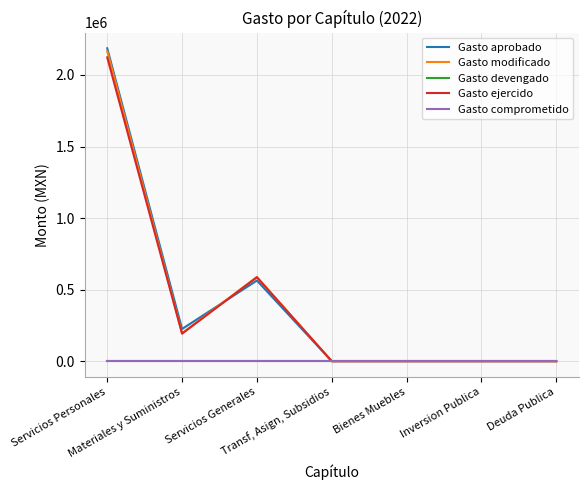

How many times do Gasto modificado and Gasto aprobado cross each other?

1